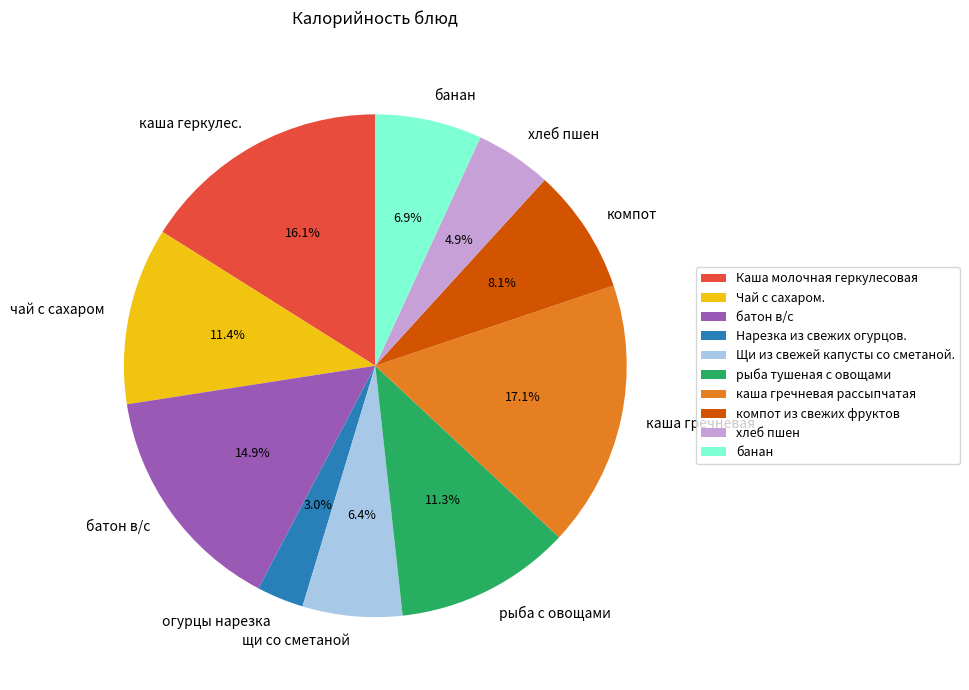

How many segments does this pie chart have?

10